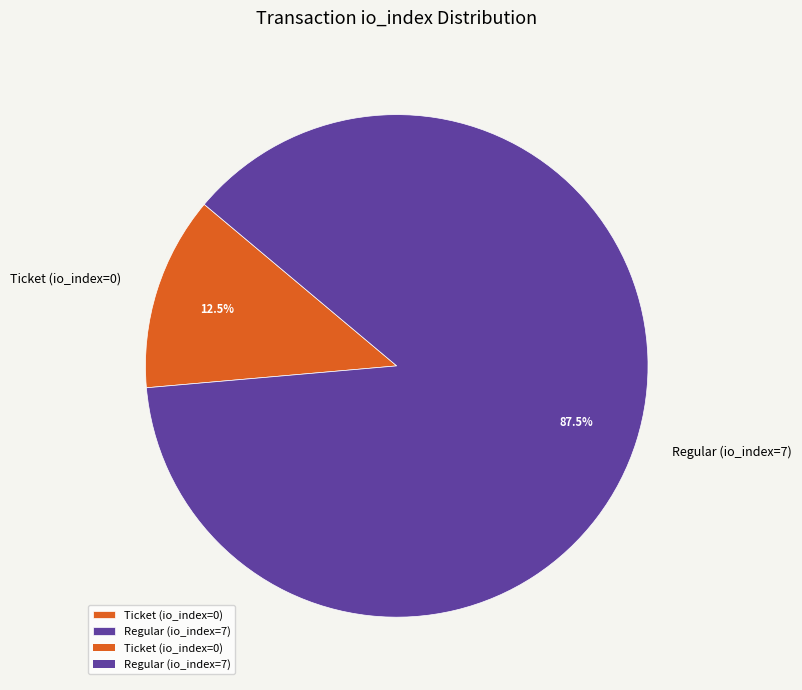

What percentage do Regular (io_index=7) and Ticket (io_index=0) together represent?

100.0%